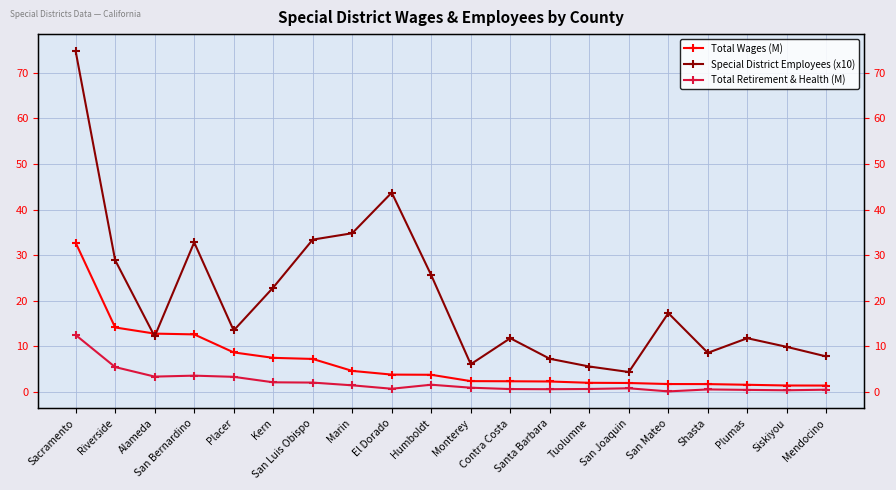

What is the average value of the Total Wages (M) series?

6.4